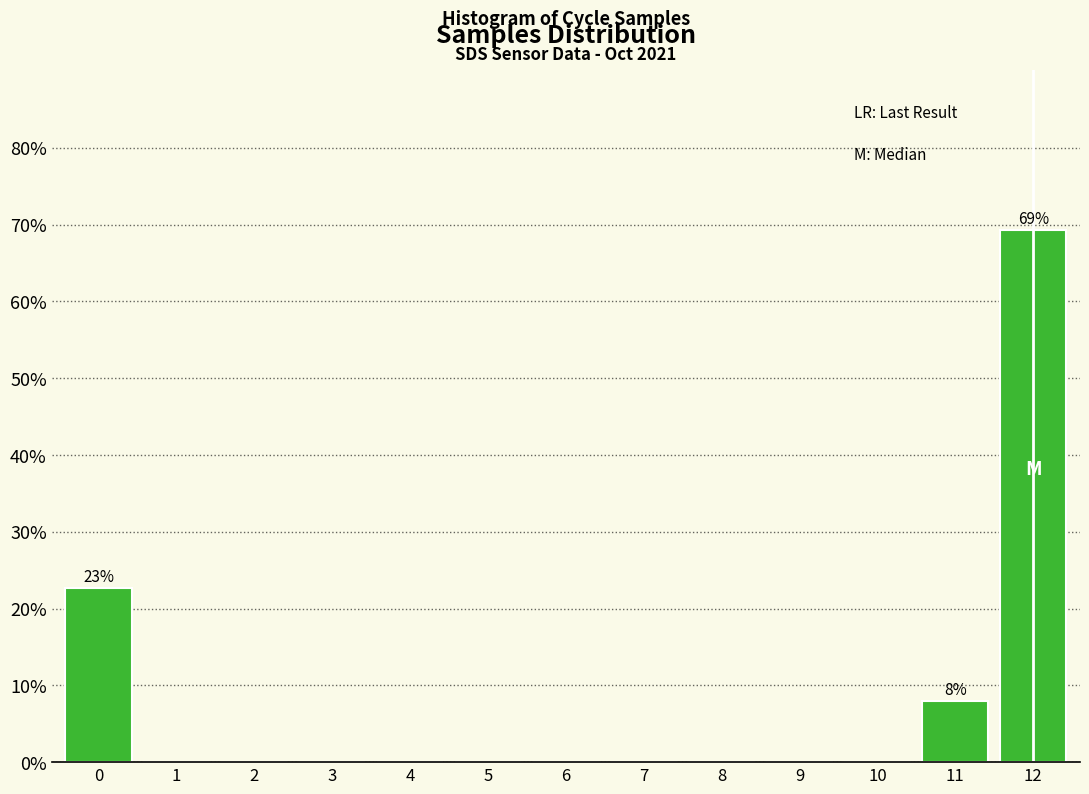

Reading left to right, extract all data points from this chart.

0=22.7	1=0.0	2=0.0	3=0.0	4=0.0	5=0.0	6=0.0	7=0.0	8=0.0	9=0.0	10=0.0	11=8.0	12=69.3